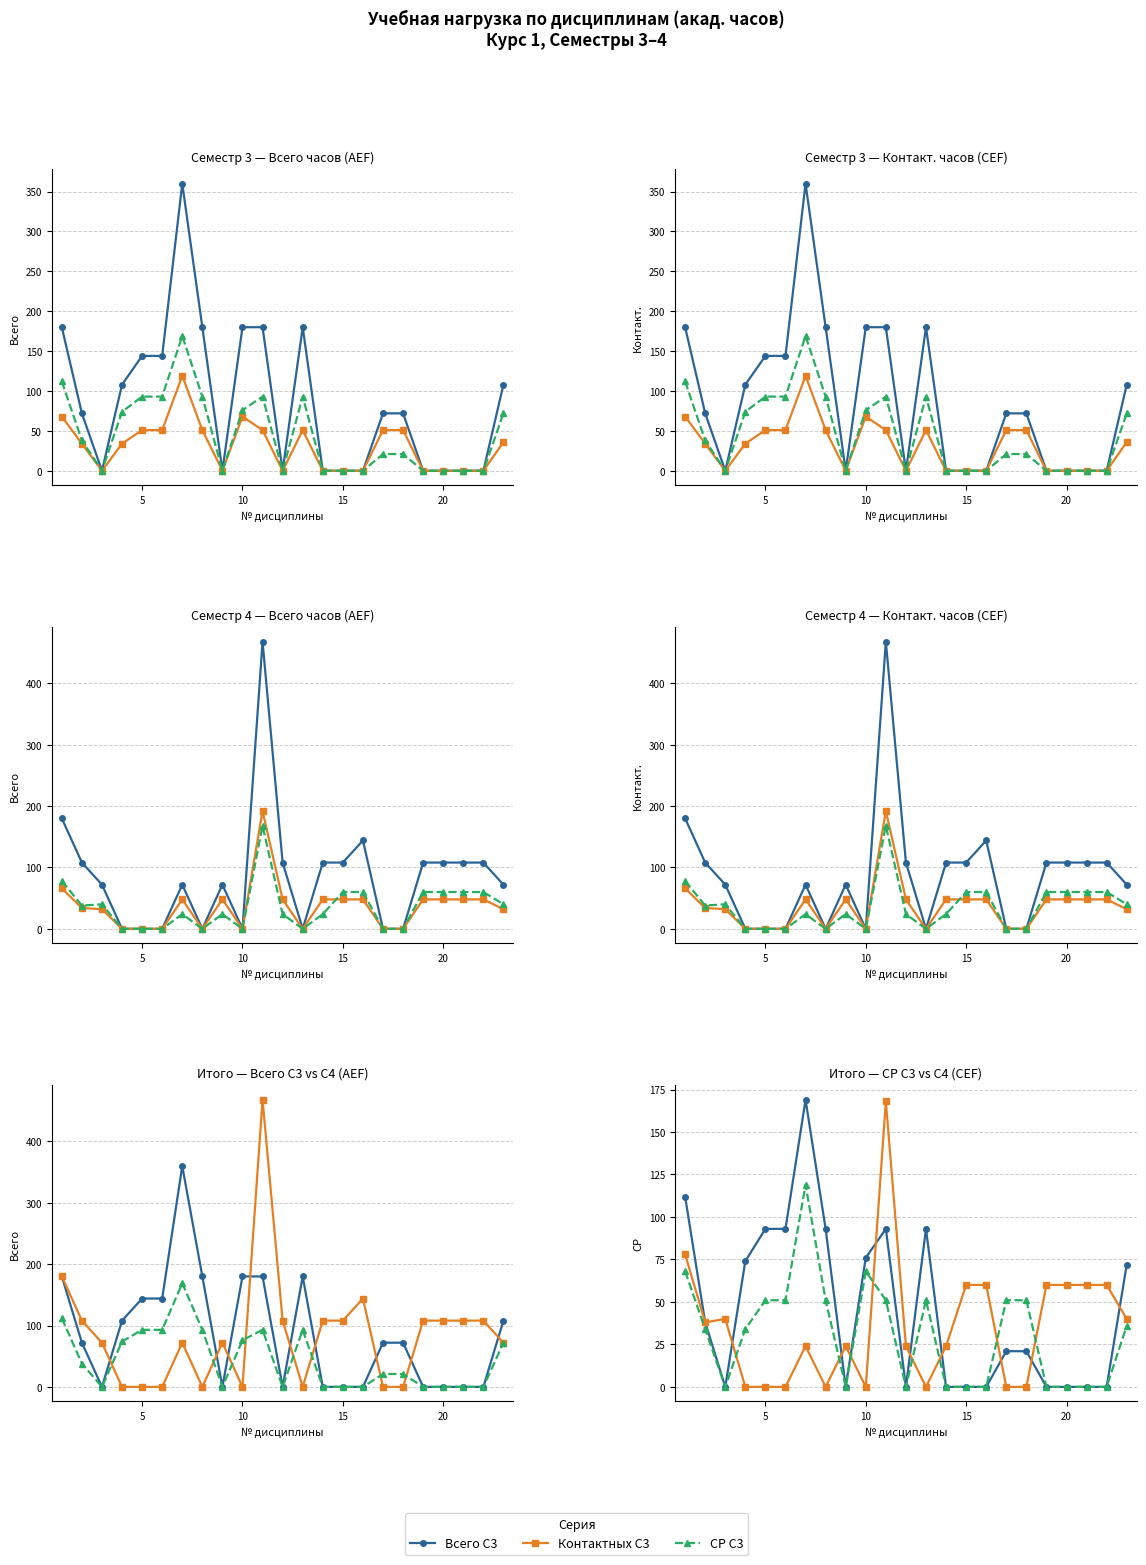

How many values in the Всего (С4) series exceed 72?

11